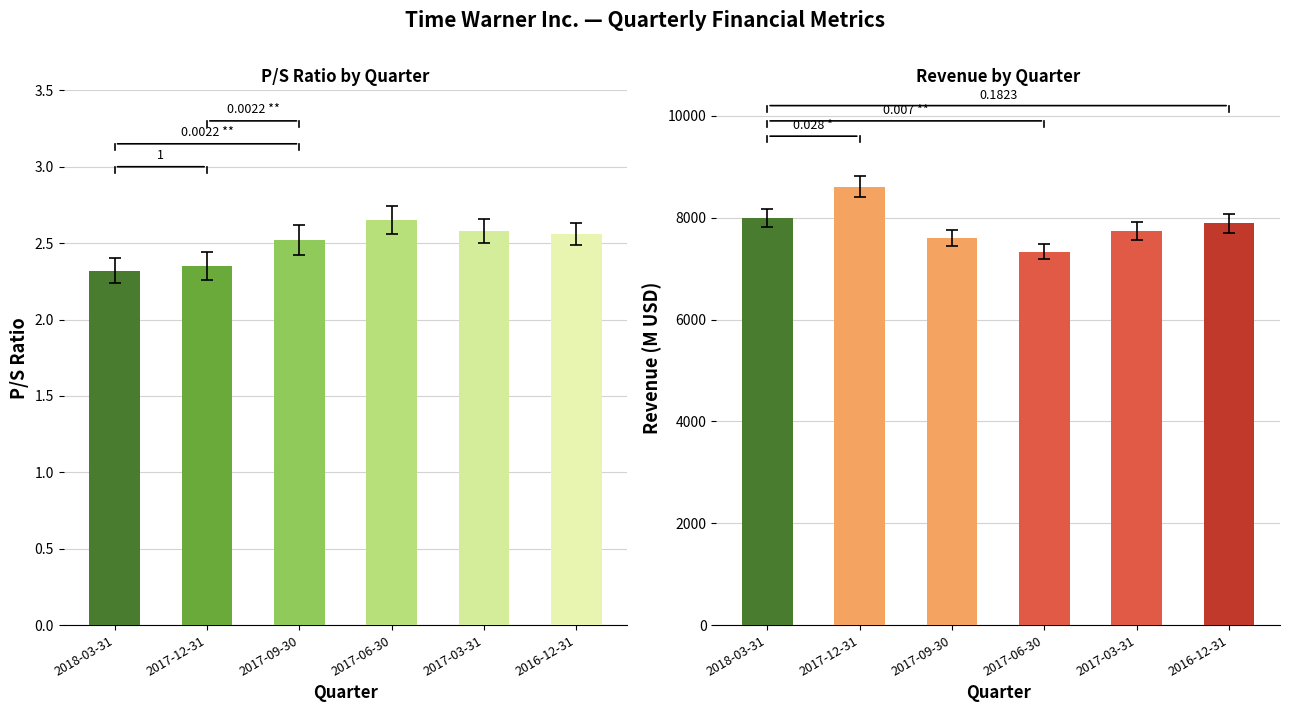

How many series are shown in this chart?

2